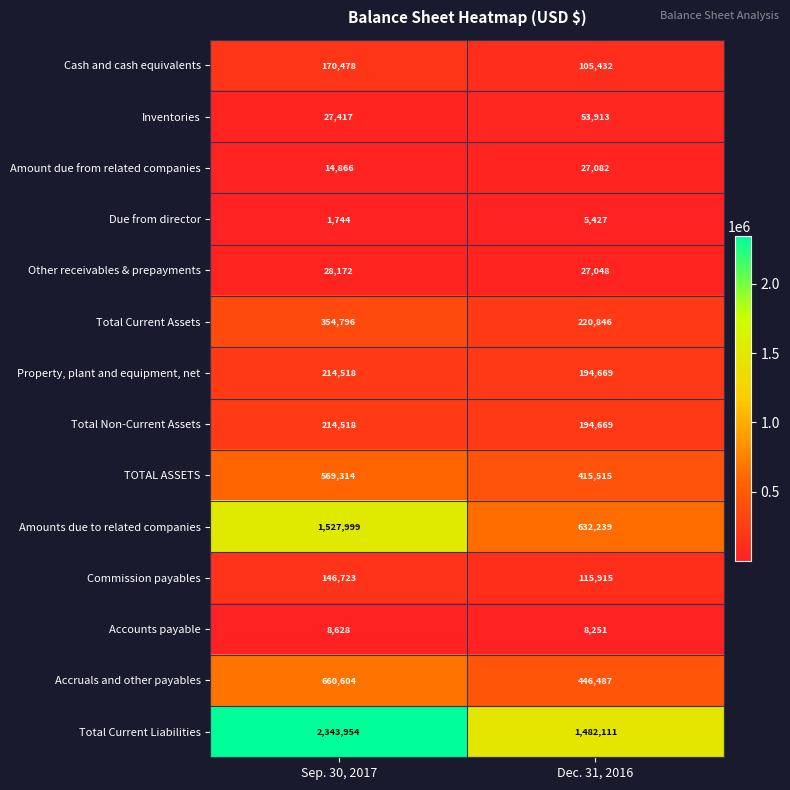

What is the average value of the Accounts payable series?

8440